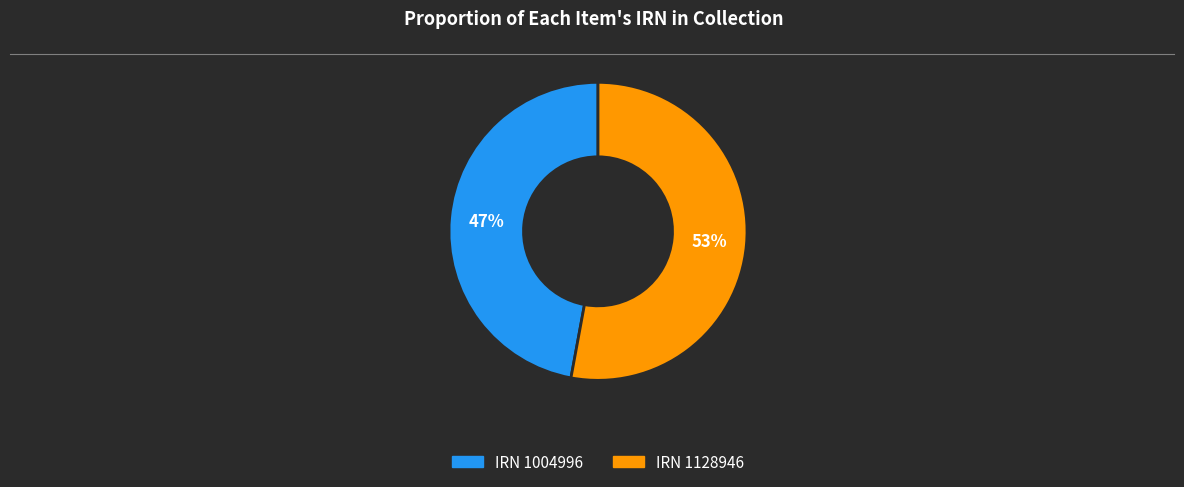

Does any single category account for the majority?

Yes